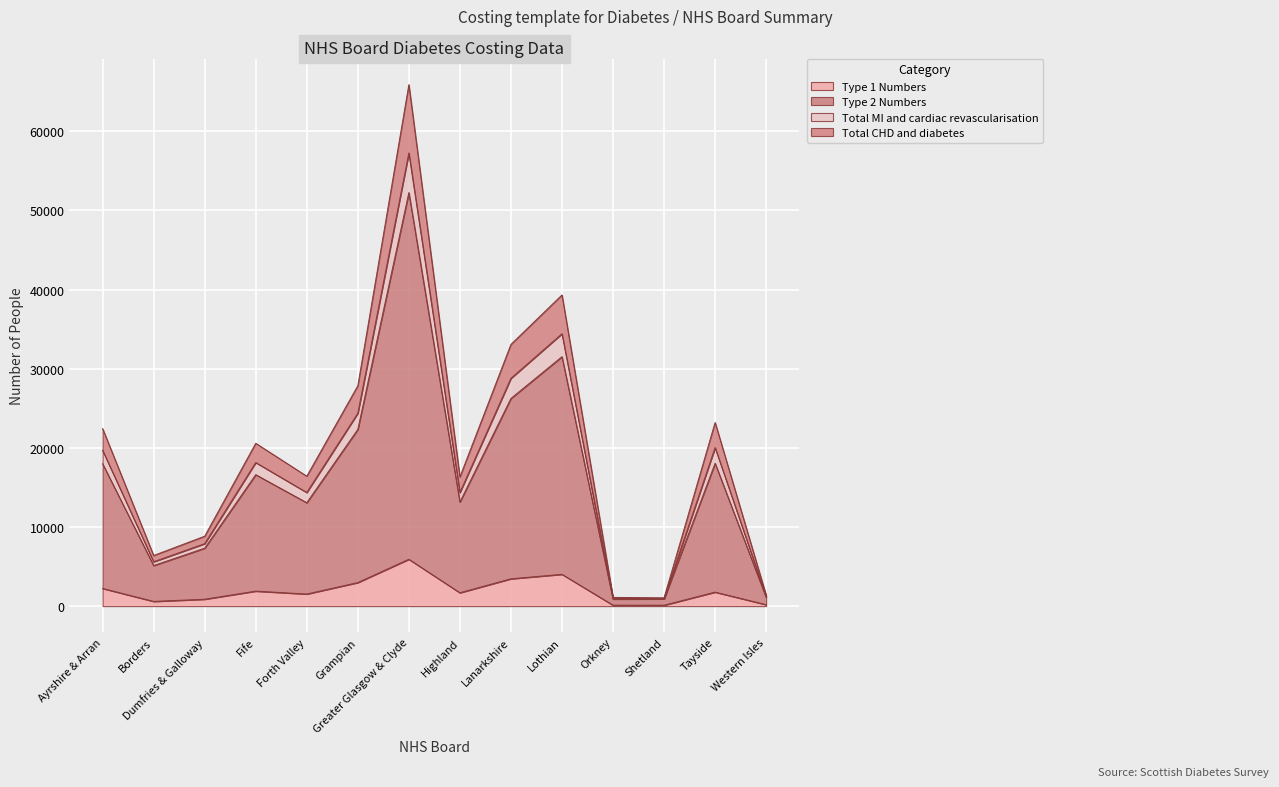

Does the chart display data point markers on the line(s)?

No